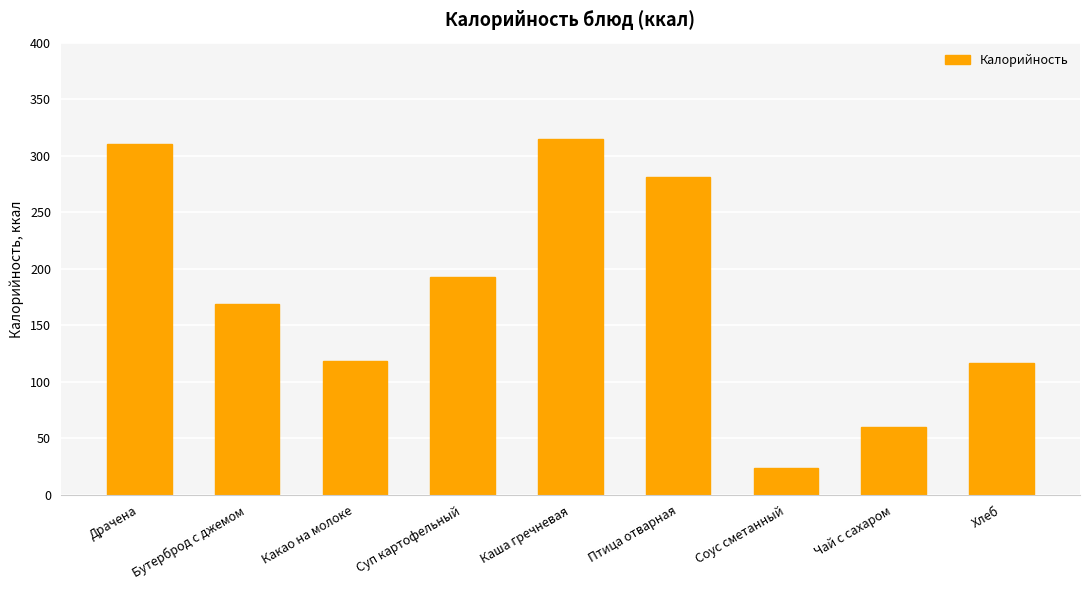

What is the change in value from Каша гречневая to Птица отварная?

-33.1